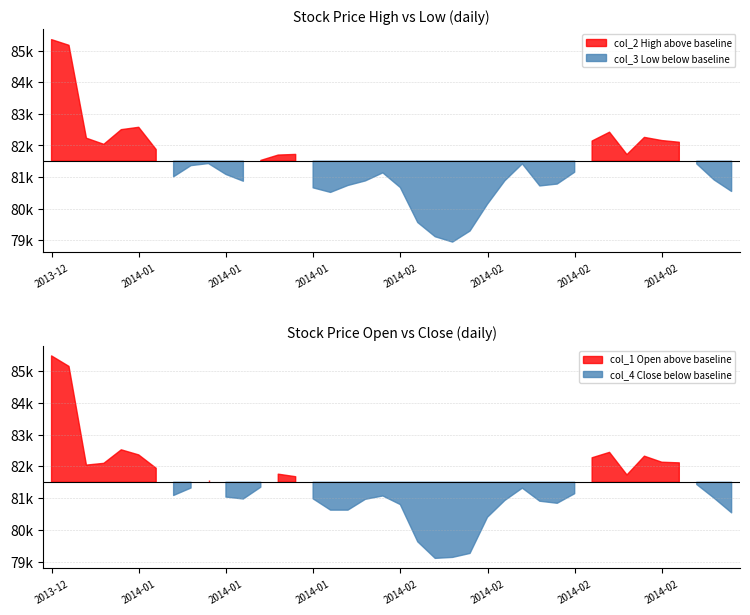

What is the average value of the col_1 (Open) series?

81372